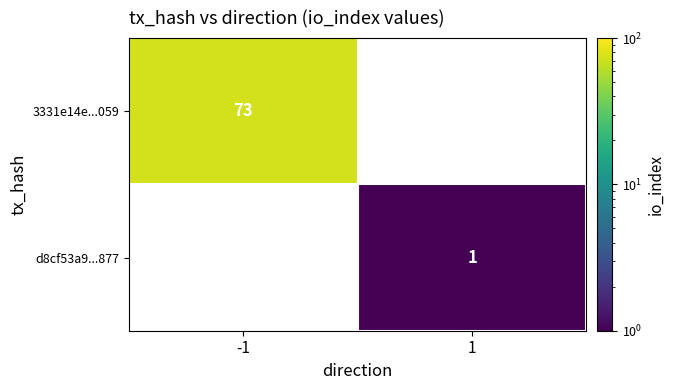

Is it true that 3331e14e...059 equals 38 at -1?

False